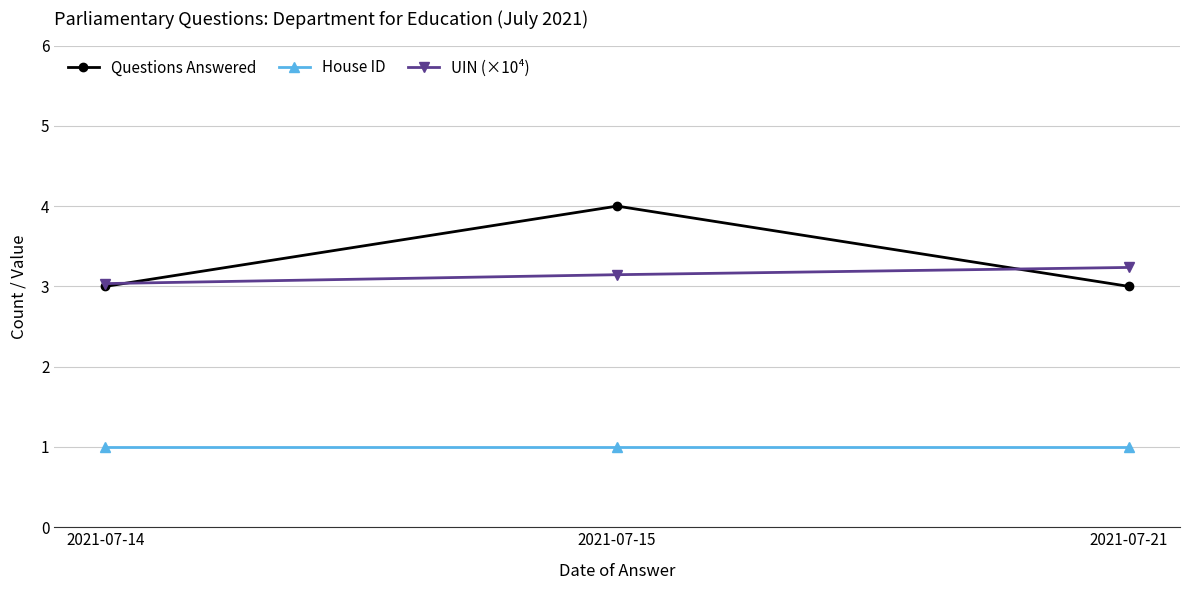

What is the smallest value displayed?

1.0